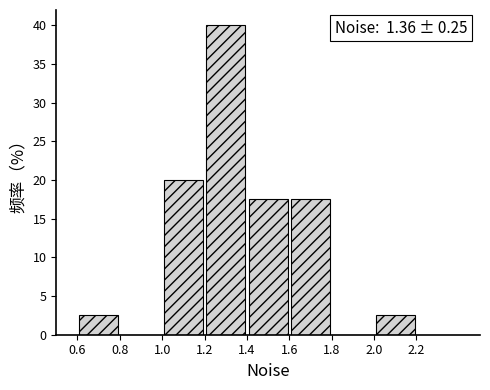

Over which range of the x-axis is the bar tallest?

1.2 to 1.4